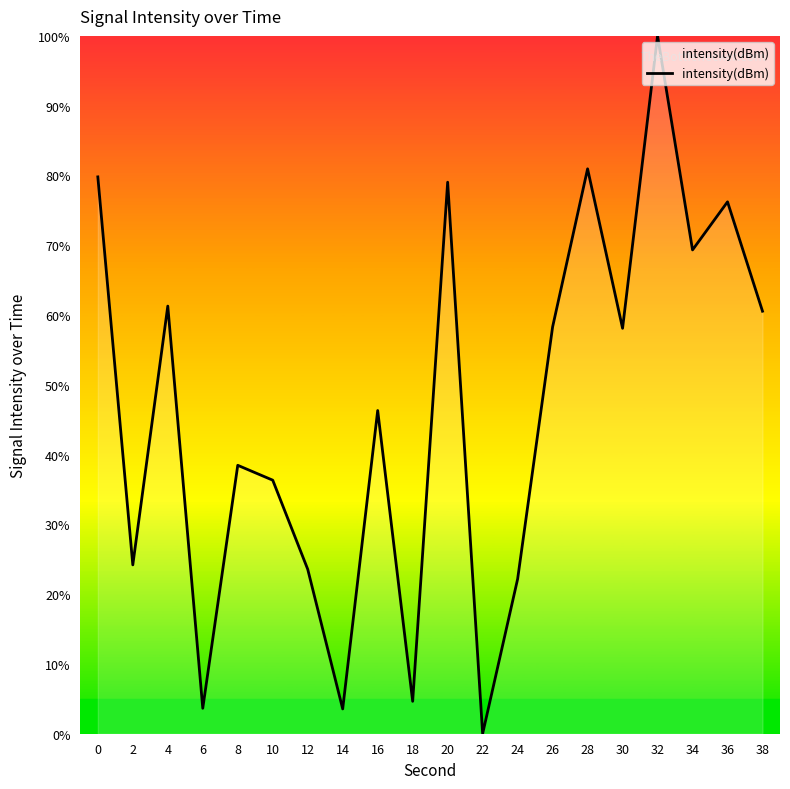

Does the chart display data point markers on the line(s)?

No